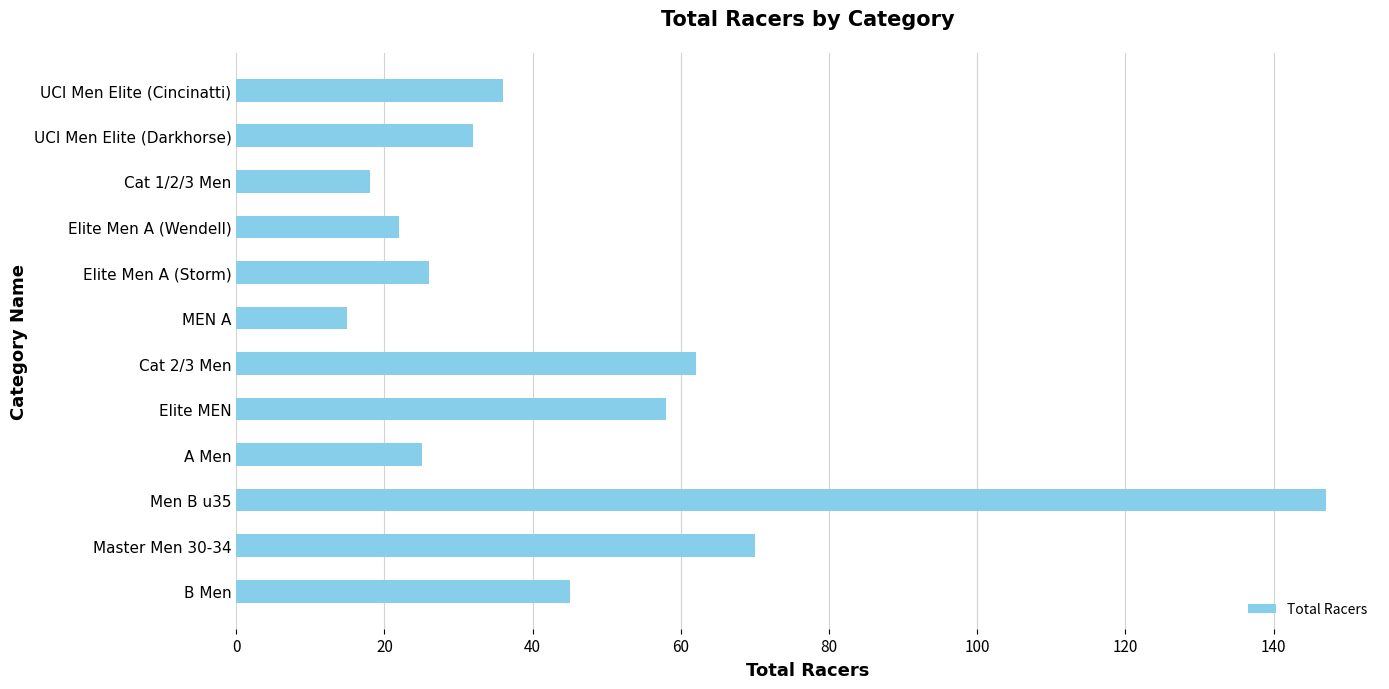

What is the difference between the second highest and minimum values?

55